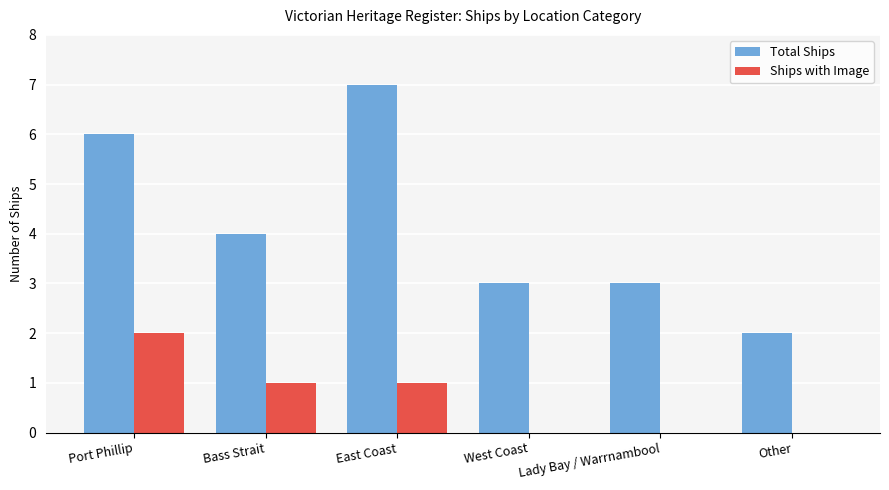

The value of Total Ships at Lady Bay / Warrnambool is 3. True or false?

True